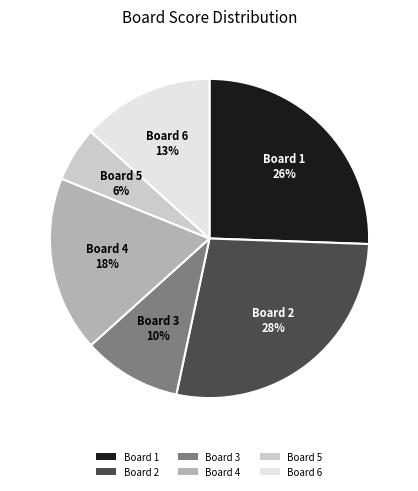

Is the sum of Board 5 and Board 3 greater than half?

No